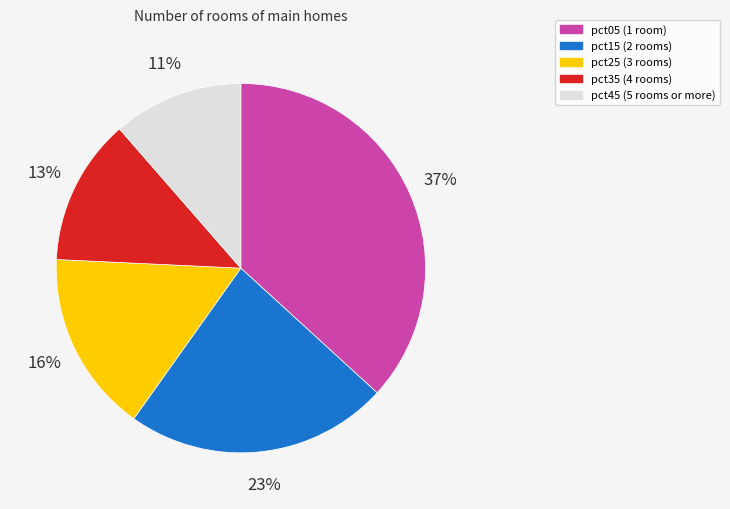

Is there a majority slice in this chart?

No